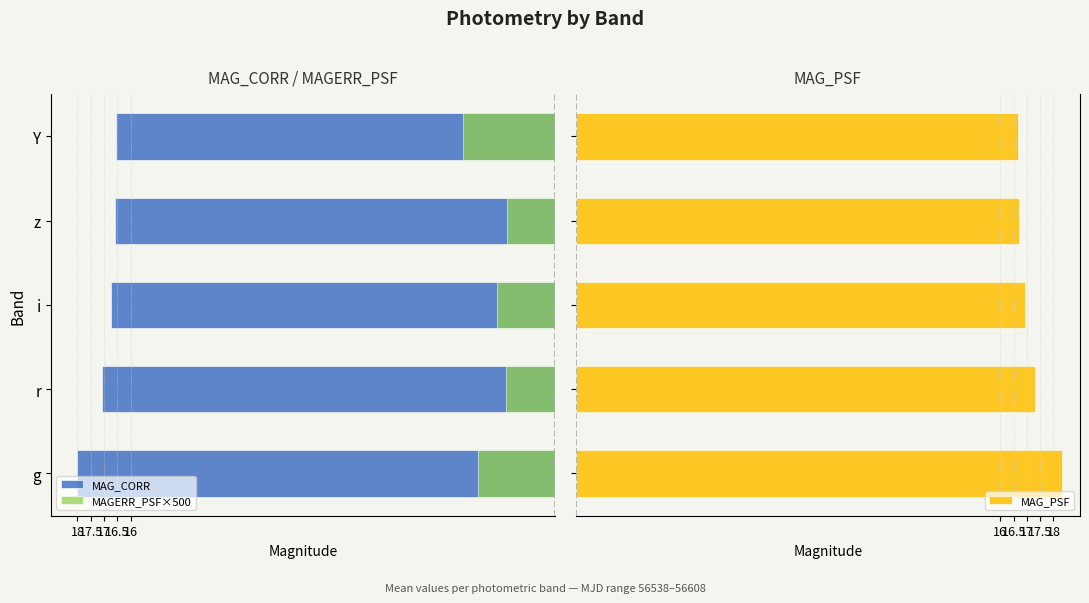

What is the minimum value for MAG_PSF?

16.6